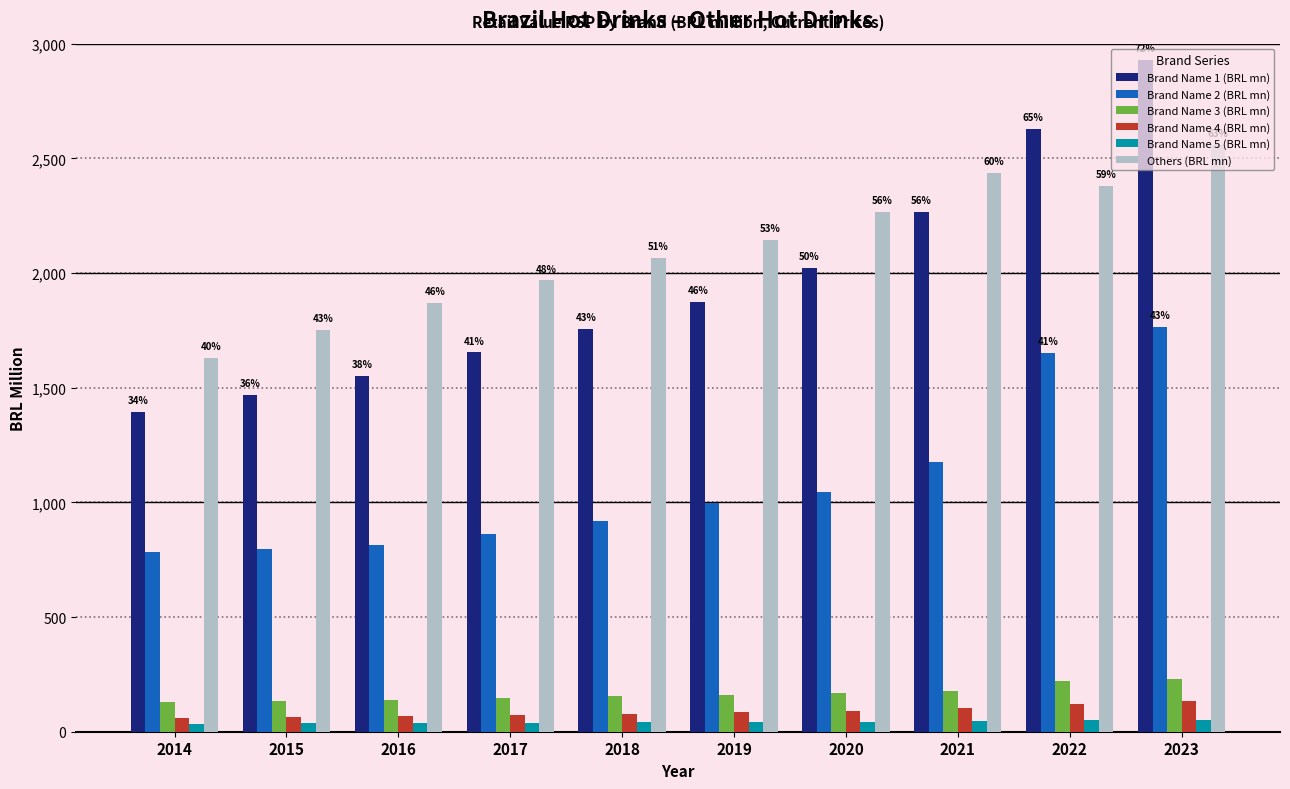

The Brand Name 3 (BRL mn) series shows 154.5 at 2018. True or false?

True